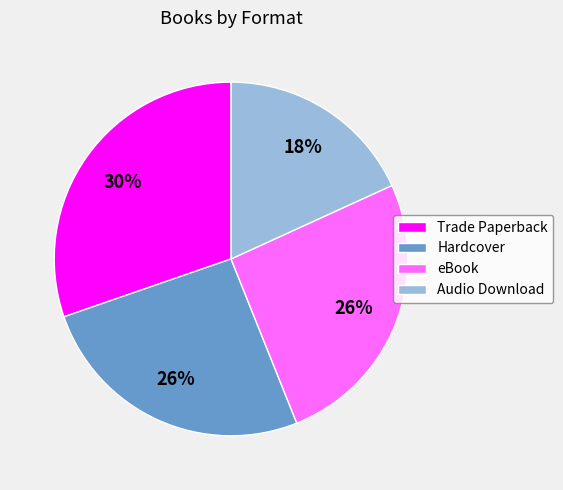

Does Trade Paperback account for over 50% of the chart?

No